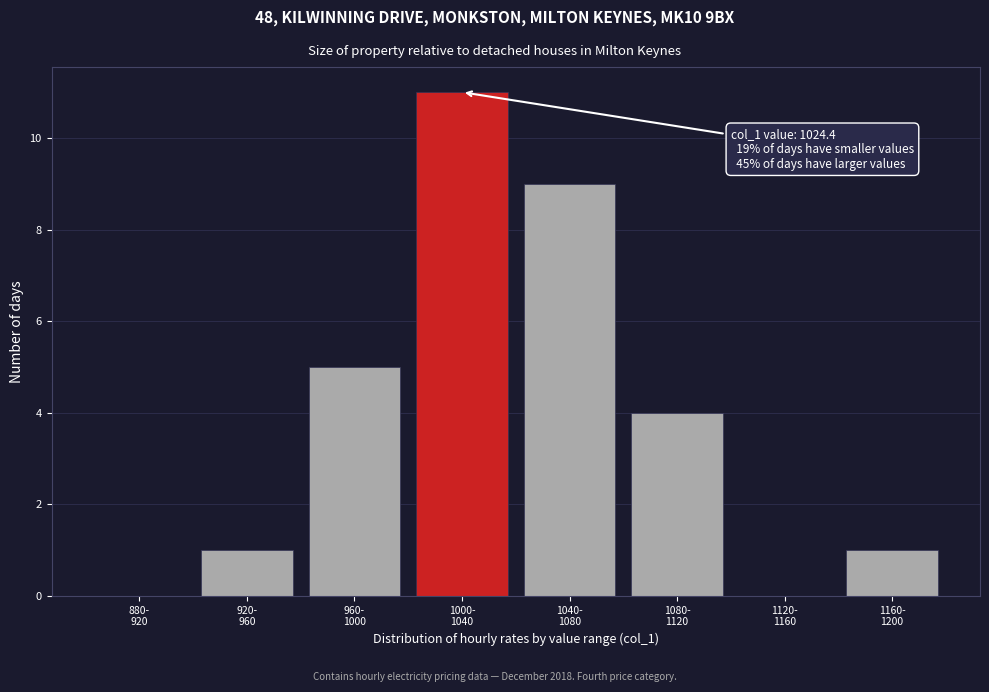

What is the greatest value displayed?

11